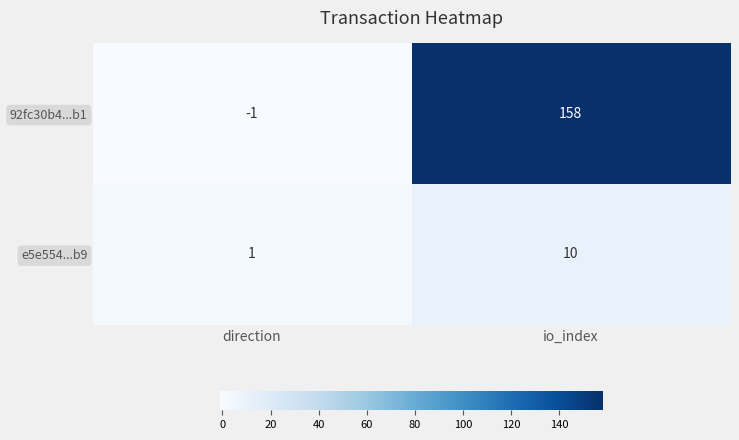

What is the highest value of the 92fc30b4...b1 series?

158